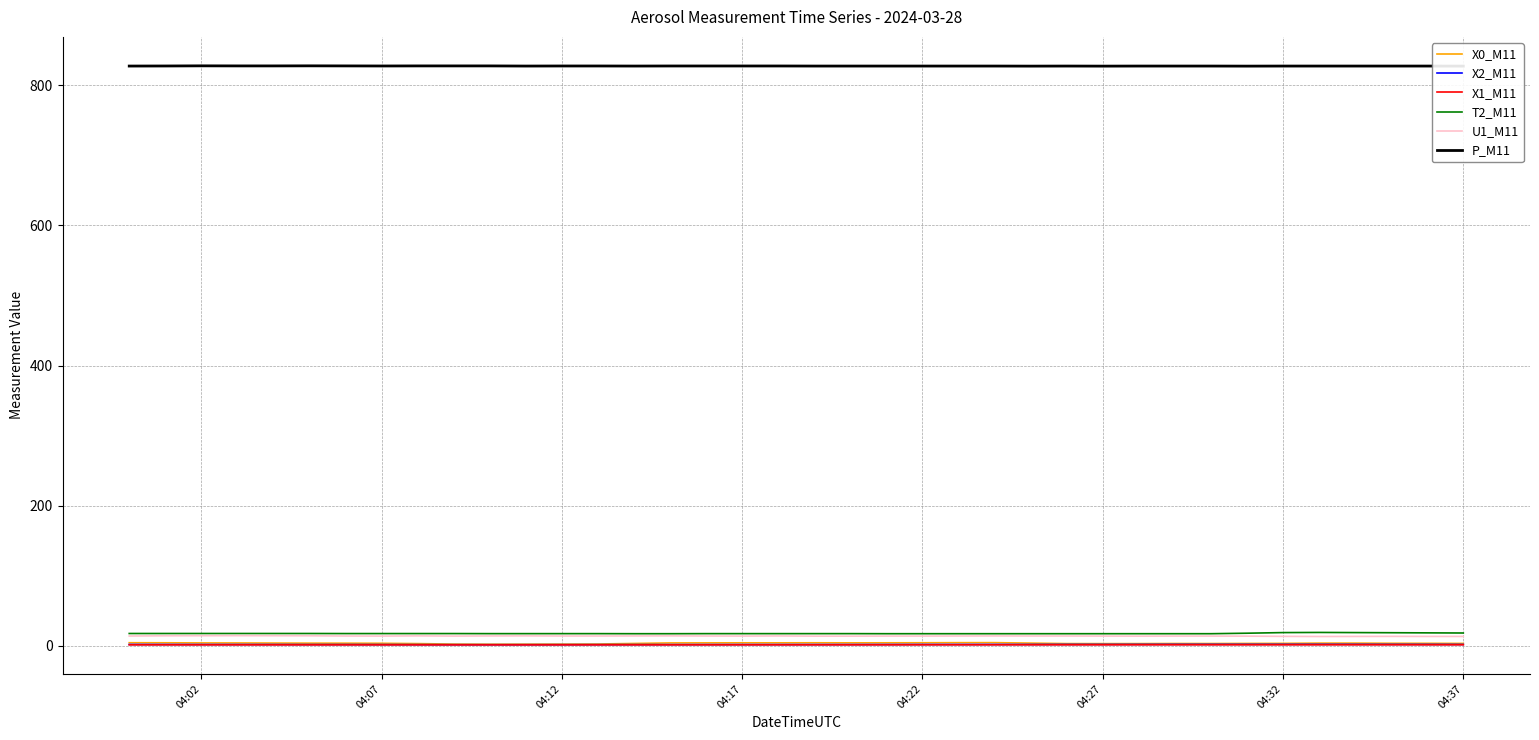

True or false: U1_M11 and X0_M11 cross at least once.

False